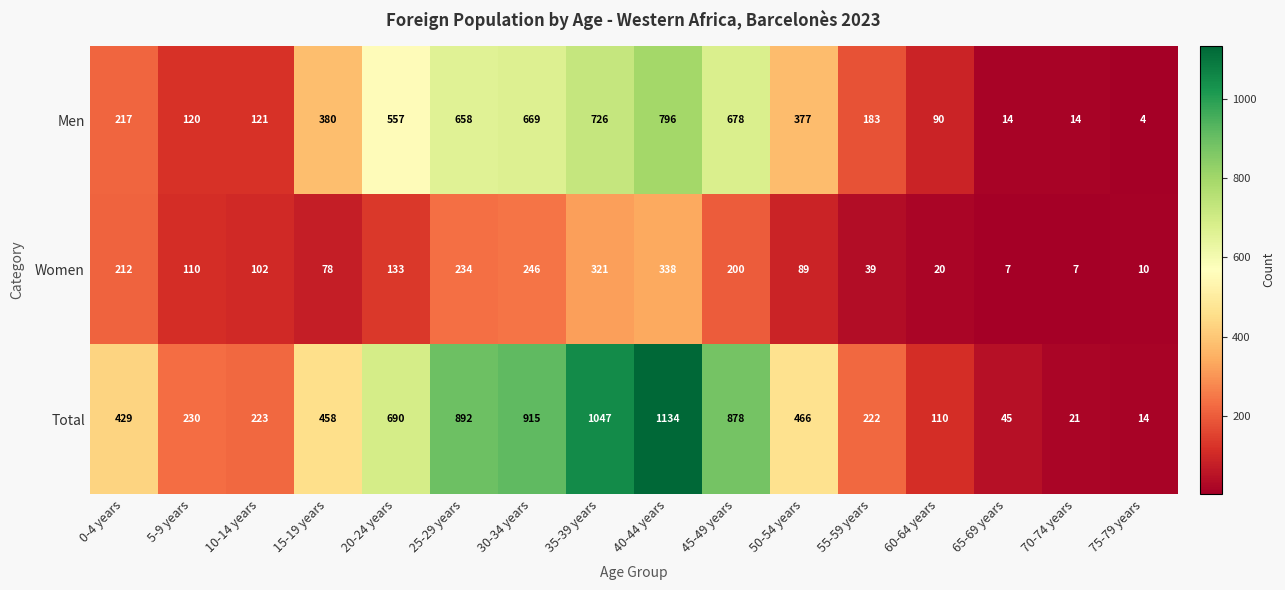

Is it true that Men equals 6 at 65-69 years?

False